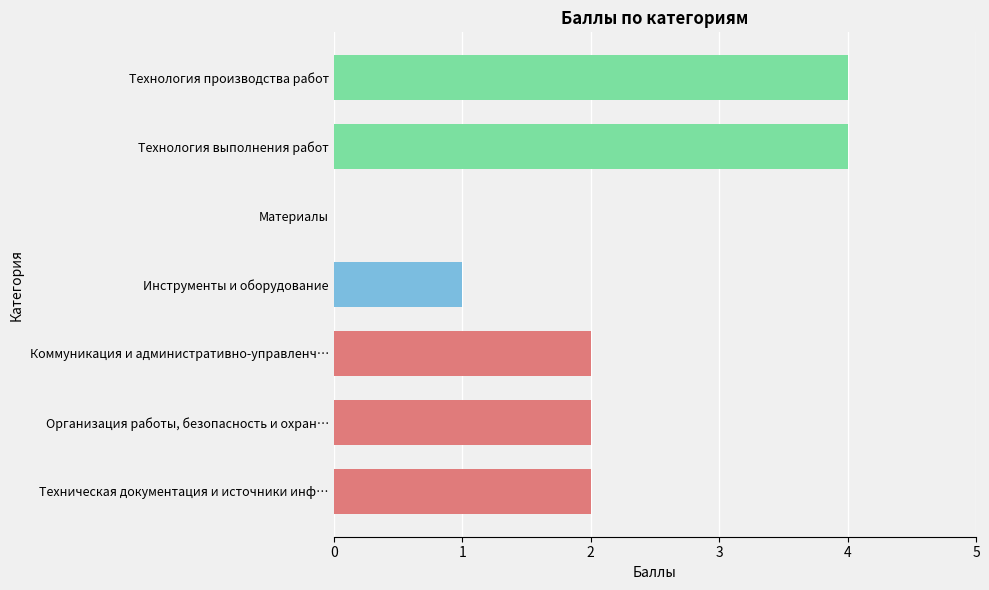

The value at Техническая документация и источники инф… is 1. True or false?

False